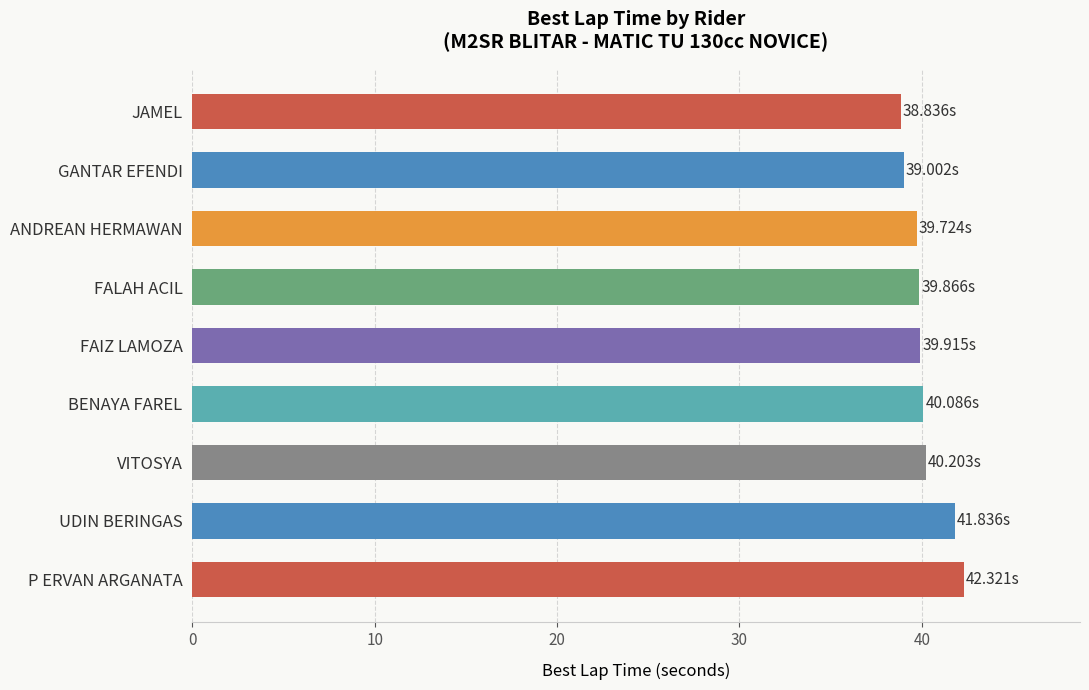

What is the average value?

40.2